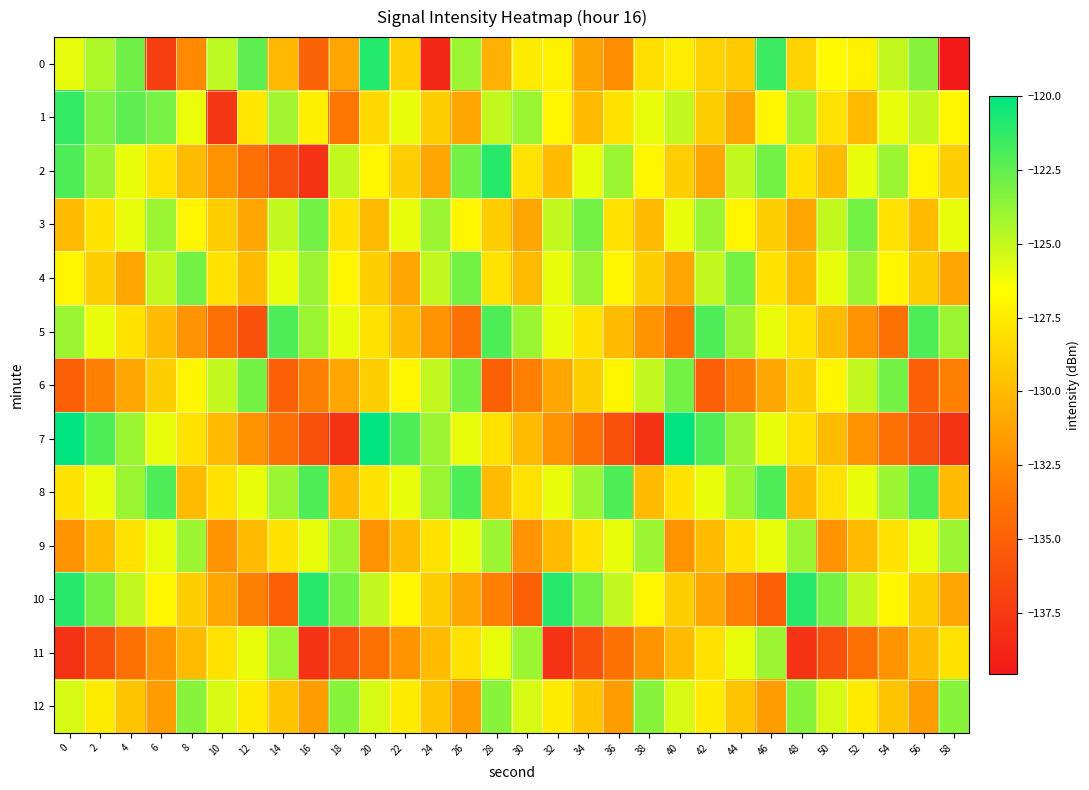

At which category is the sum across all series the highest?

26